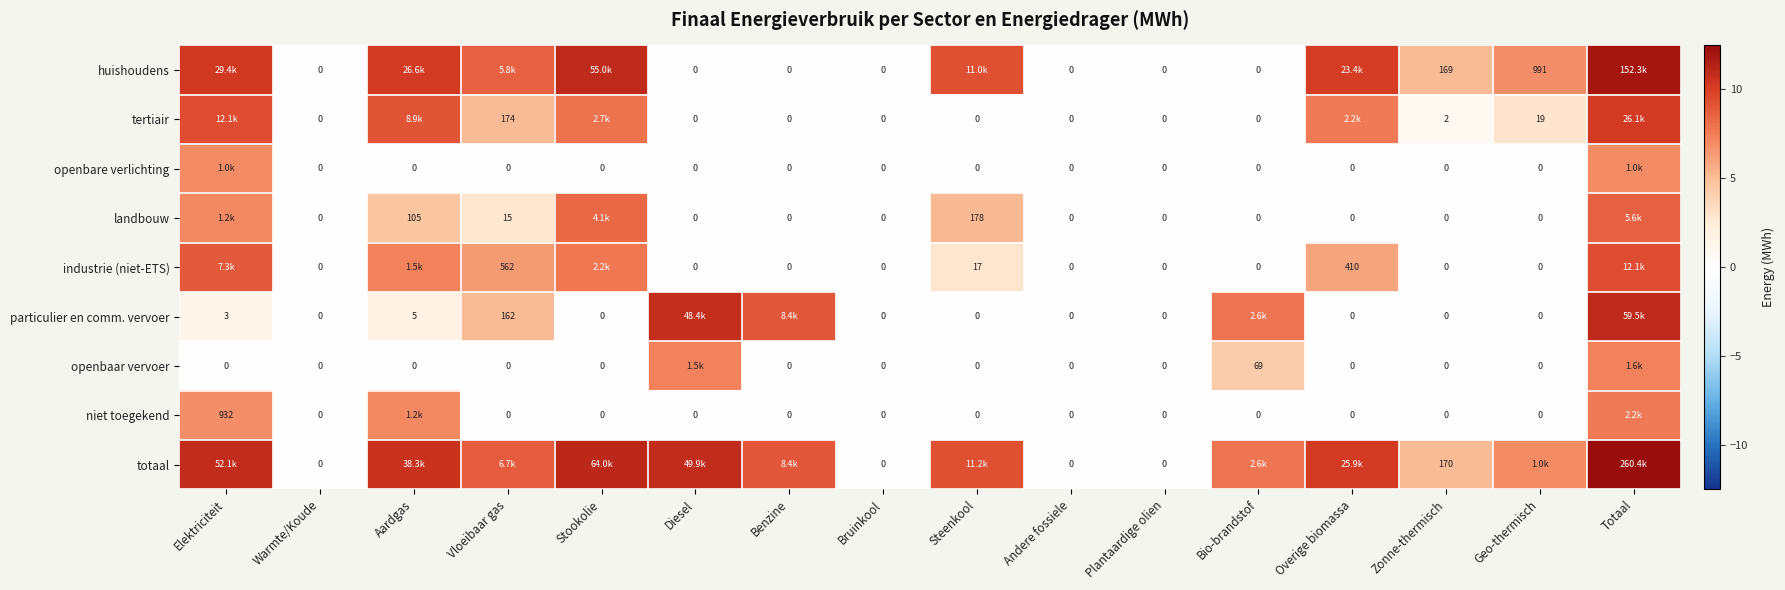

List the series in order of their peak value, highest first.

totaal, huishoudens, particulier en comm. vervoer, tertiair, industrie (niet-ETS), landbouw, niet toegekend, openbaar vervoer, openbare verlichting